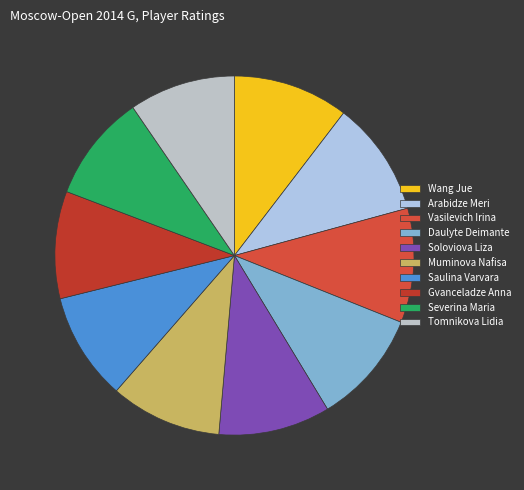

Is it true that Muminova Nafisa is 25% of the pie?

False